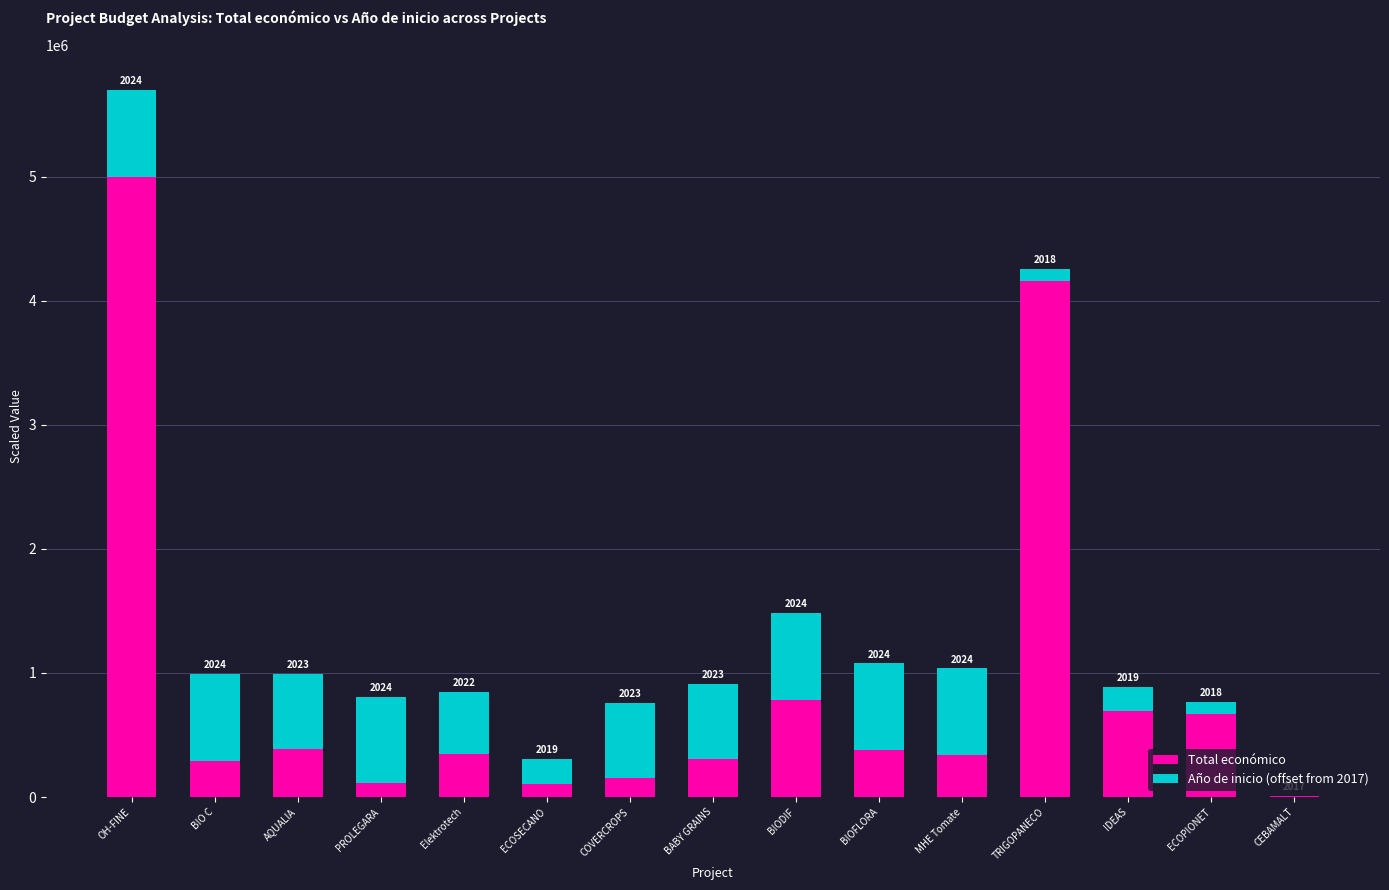

What are all the series names shown in the legend?

Total económico, Año de inicio (offset from 2017)